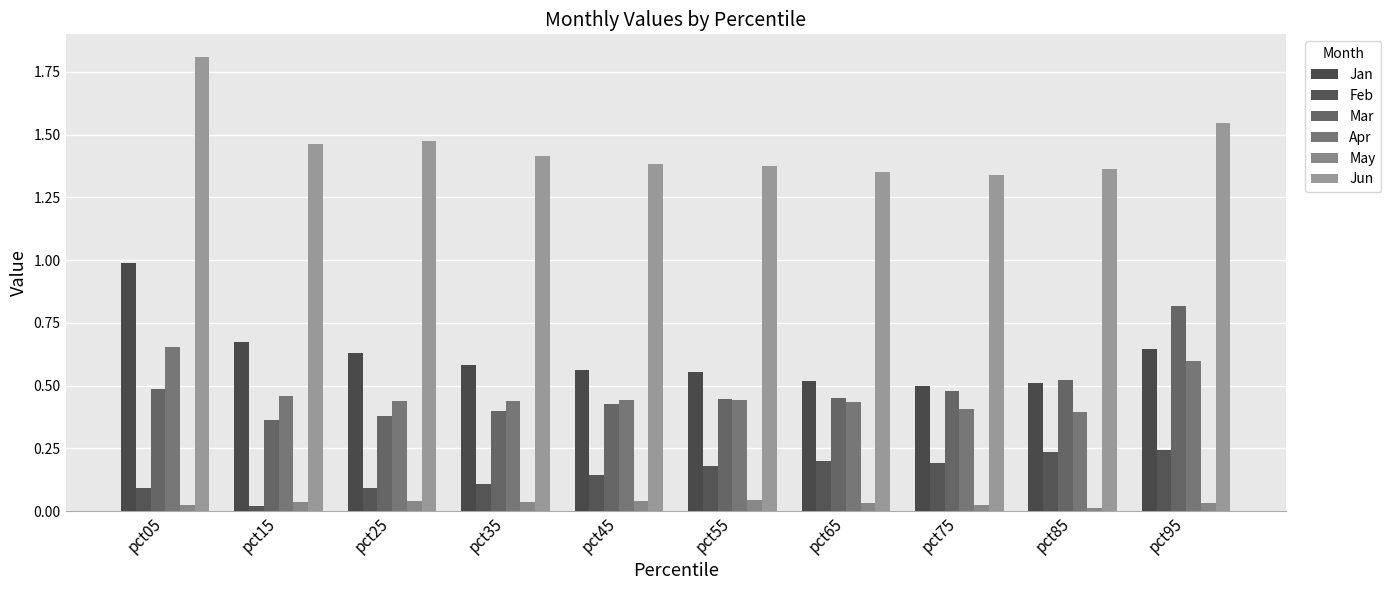

How many groups of bars are there?

10